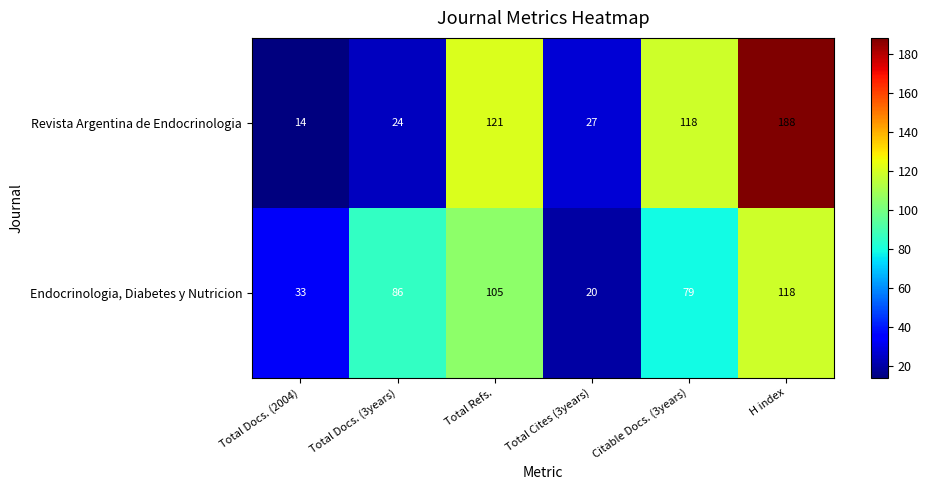

Rank the series by their average value, from lowest to highest.

Endocrinologia, Diabetes y Nutricion, Revista Argentina de Endocrinologia